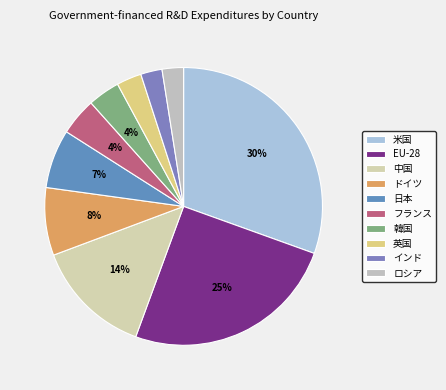

True or false: 日本 accounts for 7% of the total.

True